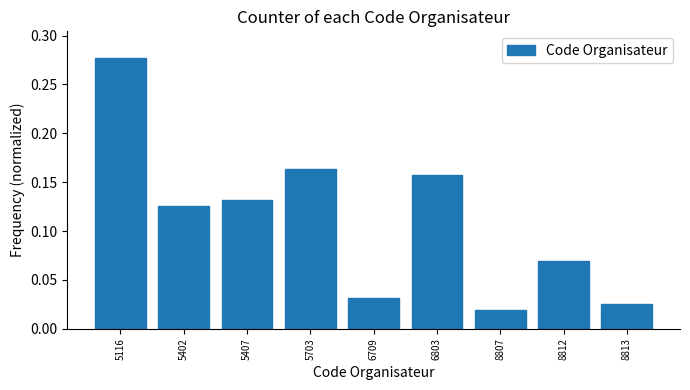

The chart shows a value of 0.5 at 5116. True or false?

False